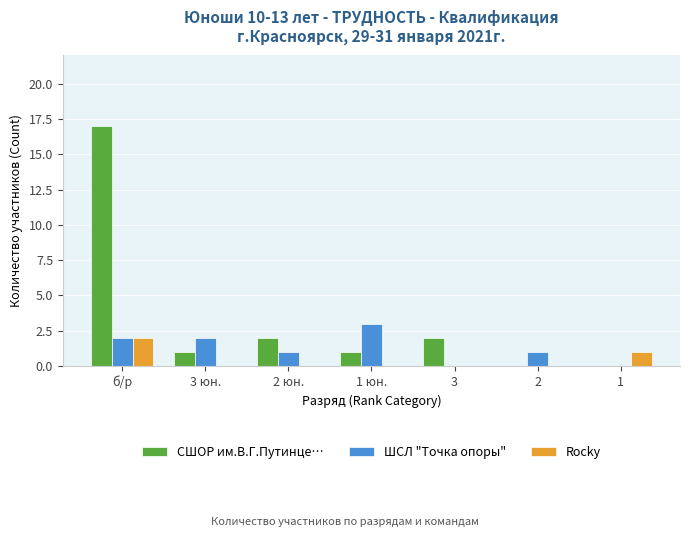

What are all the series names shown in the legend?

СШОР им.В.Г.Путинце…, ШСЛ "Точка опоры", Rocky